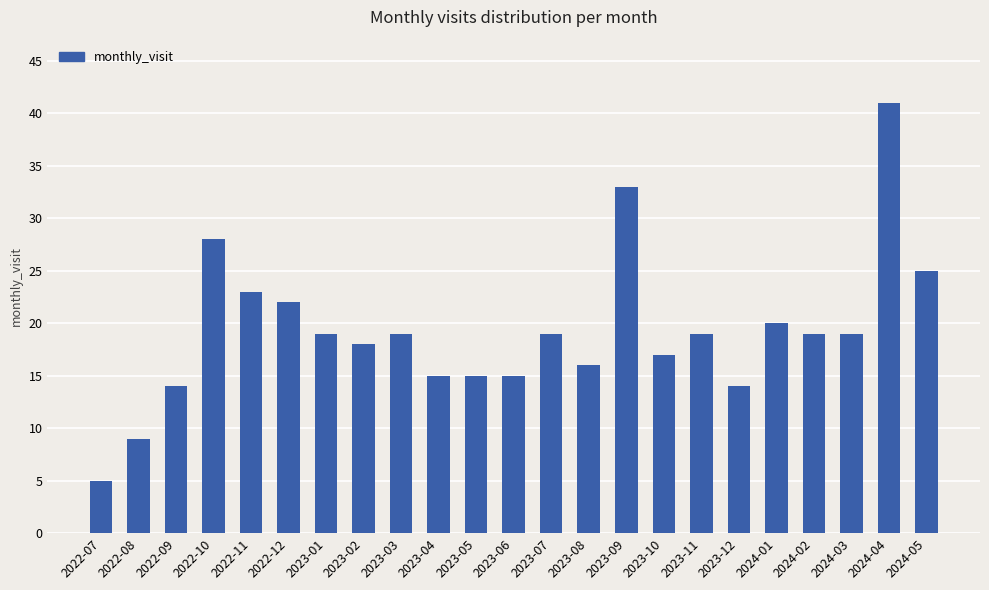

What is the maximum value shown in the chart?

41